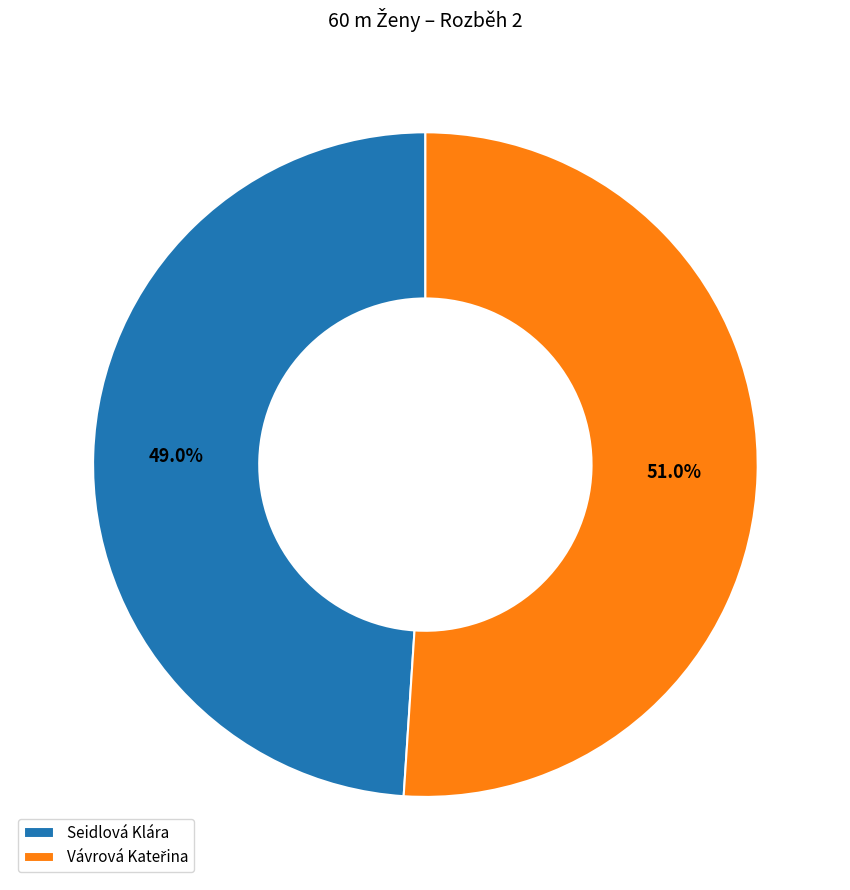

Is there a majority slice in this chart?

Yes